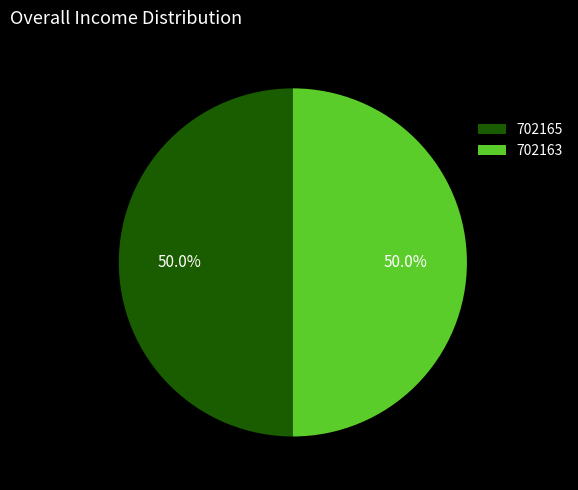

What is the total percentage of 702163 and 702165?

100.0%